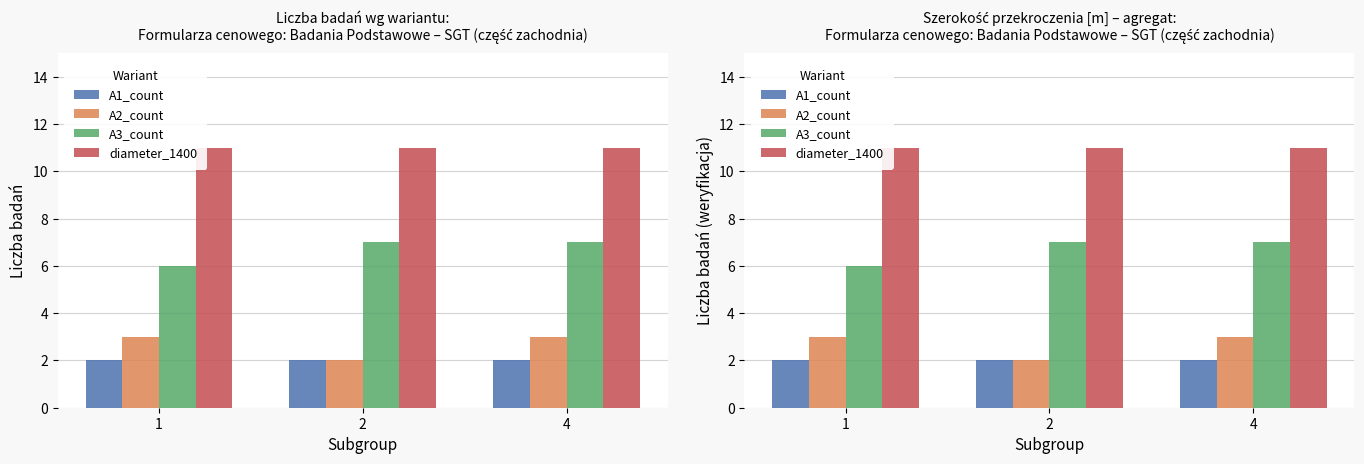

Which series has the largest total across all categories?

diameter_1400